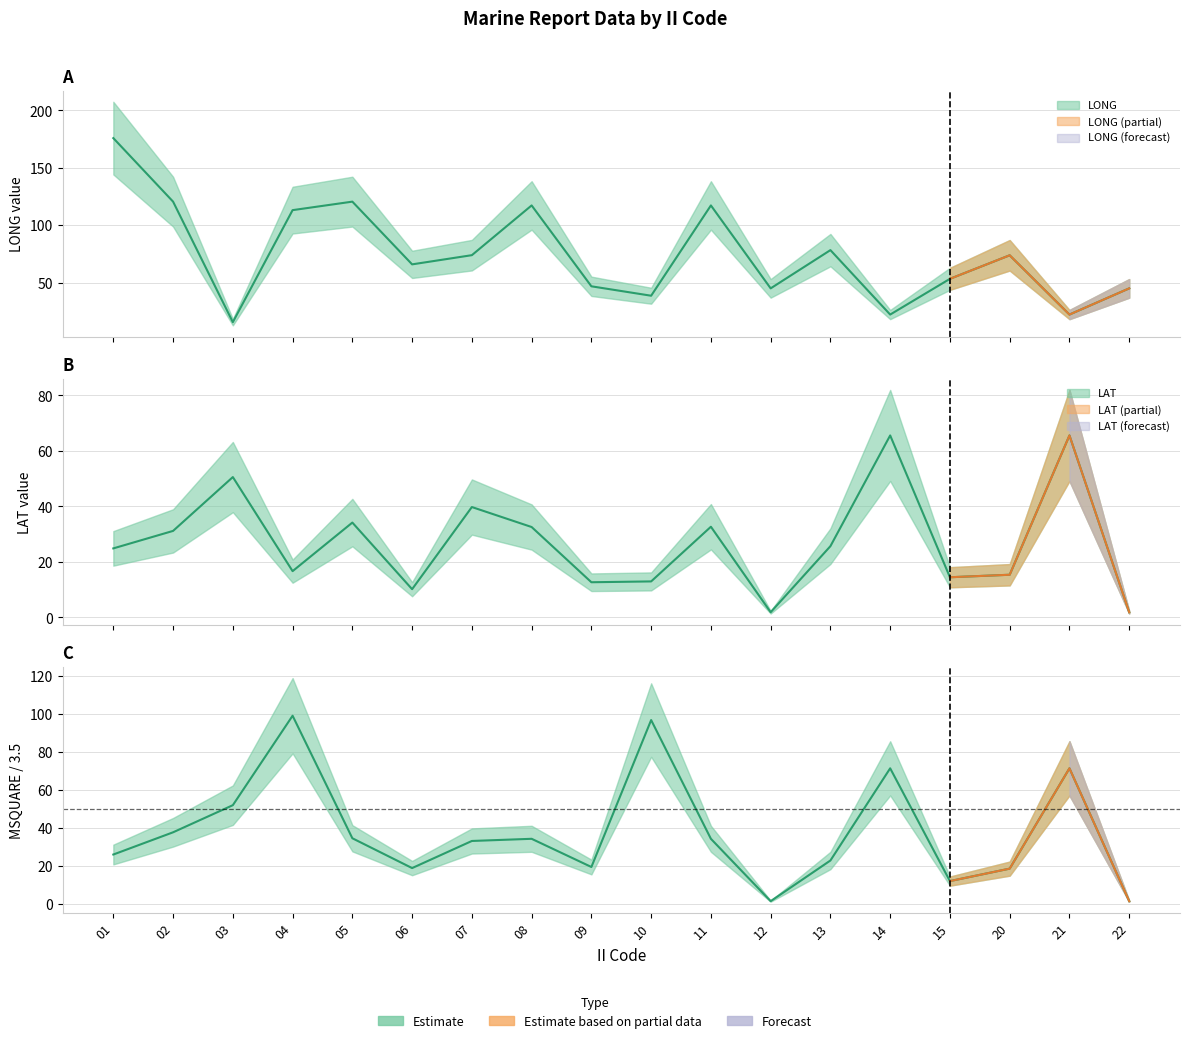

Reading left to right, extract all data points from this chart.

LONG: 01=175.8	02=120.5	03=15.6	04=113.1	05=120.5	06=65.9	07=73.9	08=117.2	09=46.8	10=38.6	11=117.2	12=45.0	13=78.3	14=22.2	15=53.3	20=73.8	21=22.2	22=45.0
LAT: 01=24.9	02=31.2	03=50.6	04=16.7	05=34.2	06=10.2	07=39.8	08=32.6	09=12.7	10=13.0	11=32.7	12=1.9	13=25.7	14=65.6	15=14.5	20=15.4	21=65.6	22=1.9
MSQUARE: 01=26.0	02=37.7	03=52.0	04=99.1	05=34.6	06=18.9	07=33.1	08=34.3	09=19.4	10=96.9	11=34.3	12=1.4	13=22.9	14=71.4	15=12.0	20=18.6	21=71.4	22=1.4